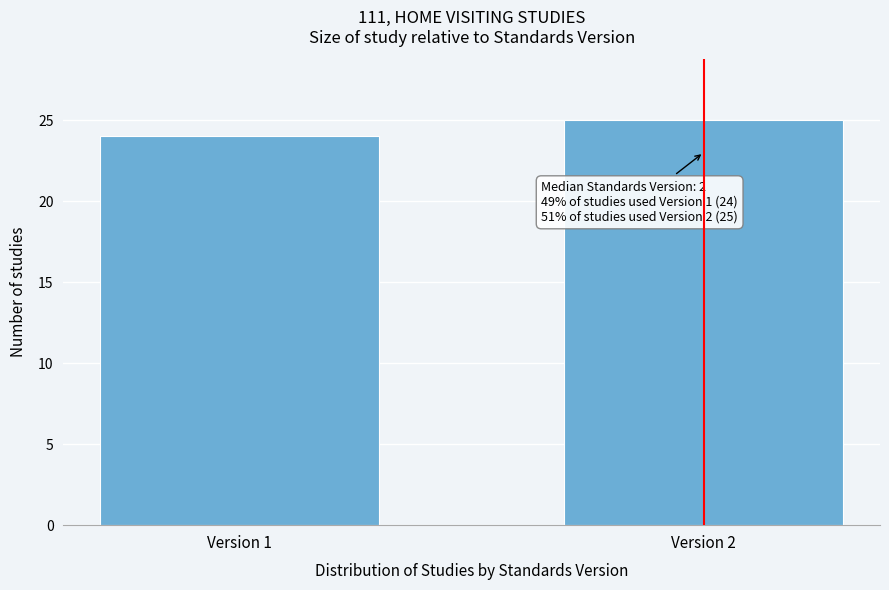

Reading right to left, list all the values displayed in this chart.

Version 2=25	Version 1=24